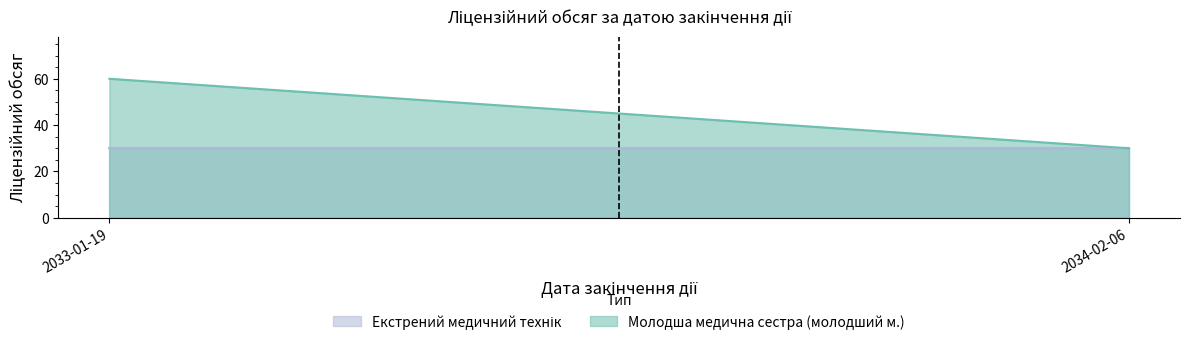

Does the chart have visible grid lines?

No